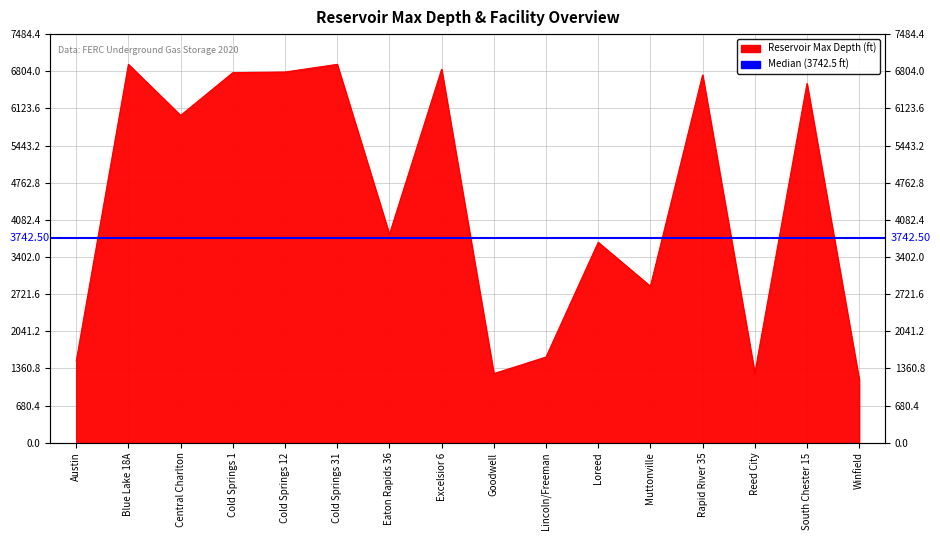

Where does the data first go above 5995?

Blue Lake 18A